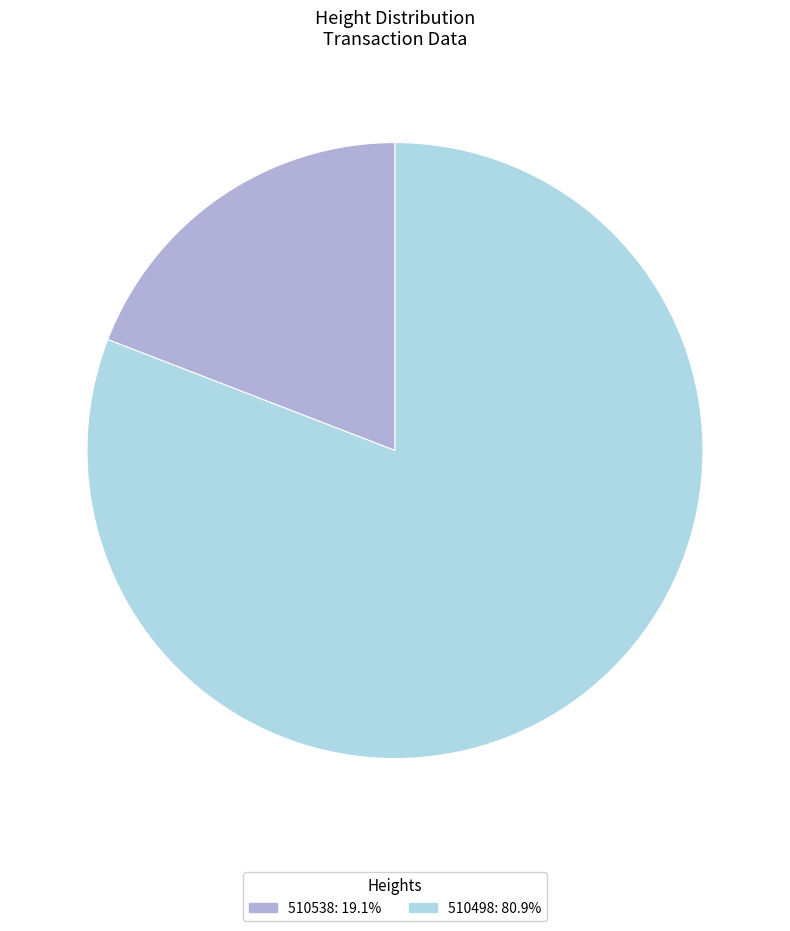

The 510498 slice represents 81% of the pie. True or false?

True